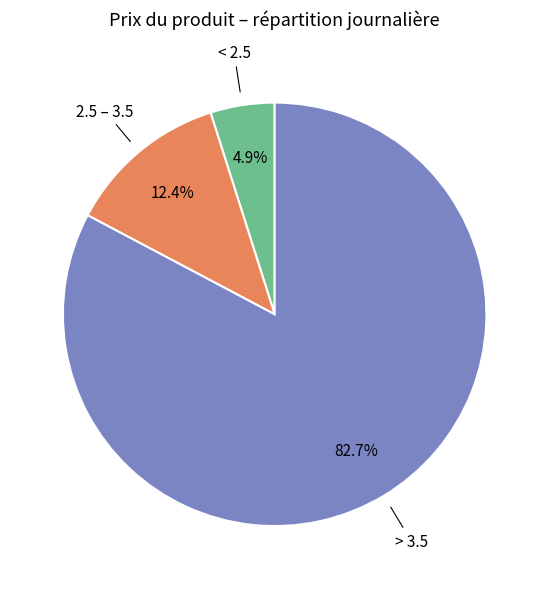

What is the ratio of the value at 2.5 – 3.5 to the value at < 2.5?

2.5